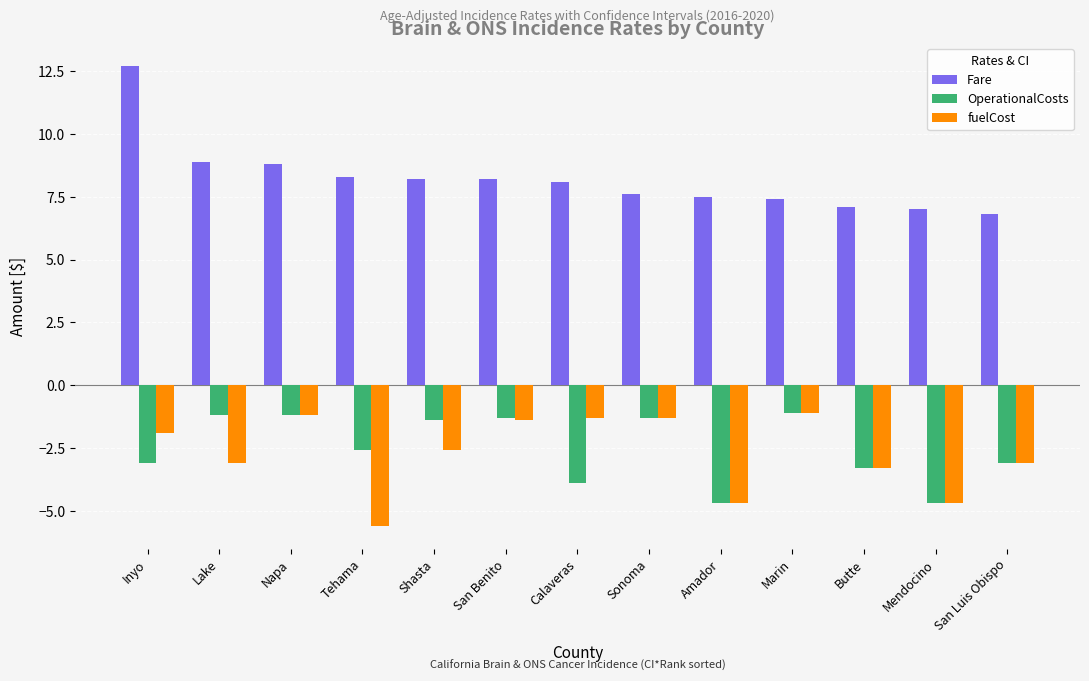

Are the bars grouped side by side (vs. stacked)?

Yes